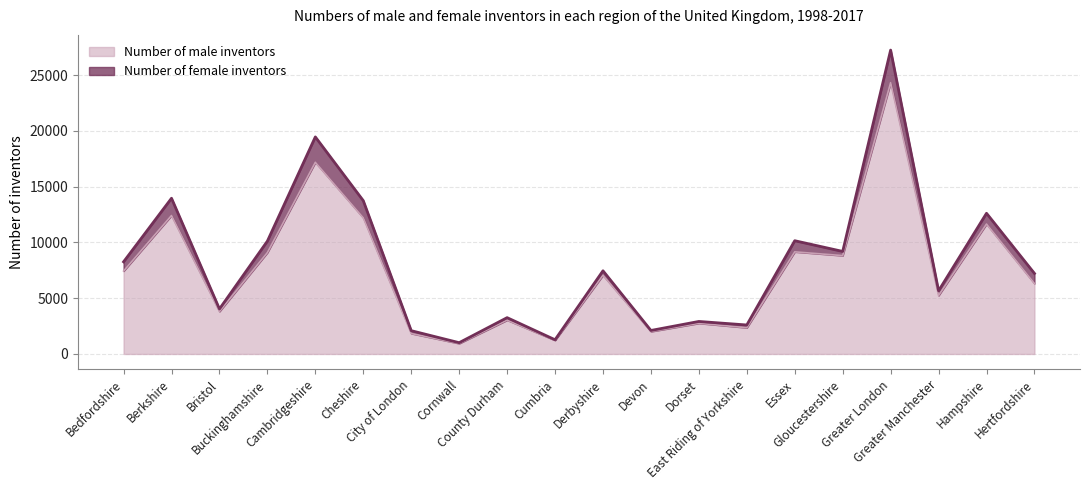

What is the sum of all values?

148879